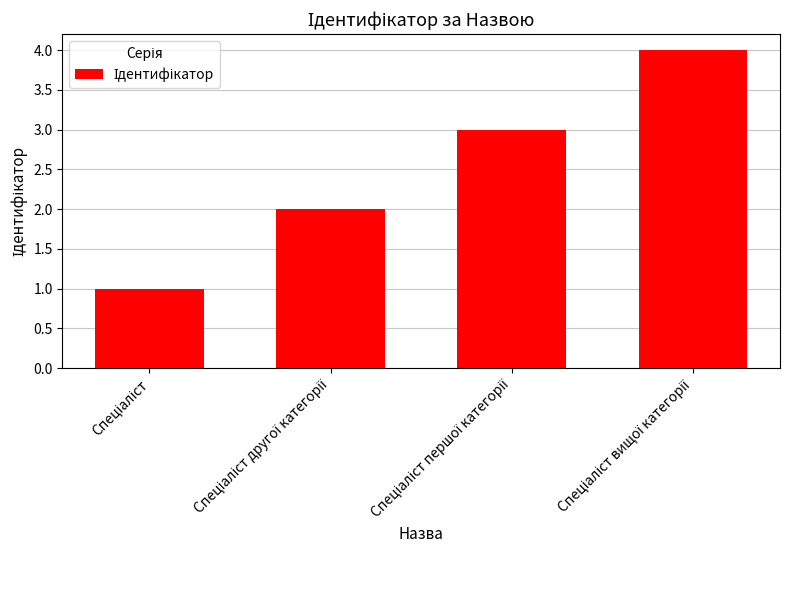

What is the maximum value shown in the chart?

4